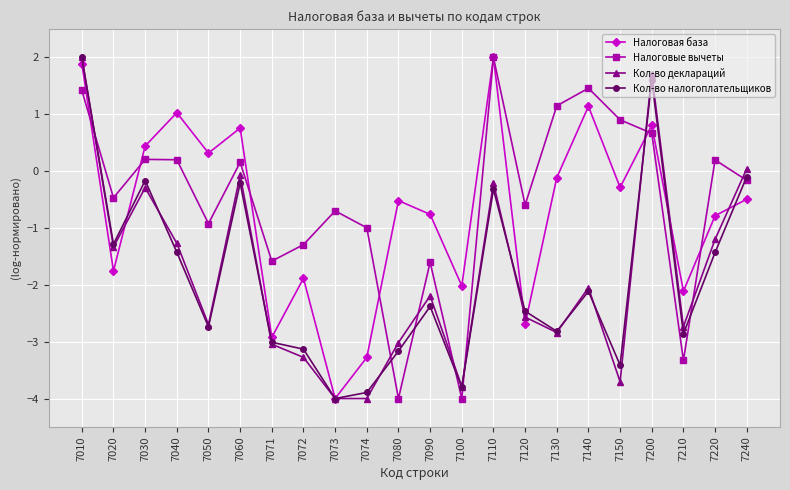

How many positive values does the Налоговая база series have?

8